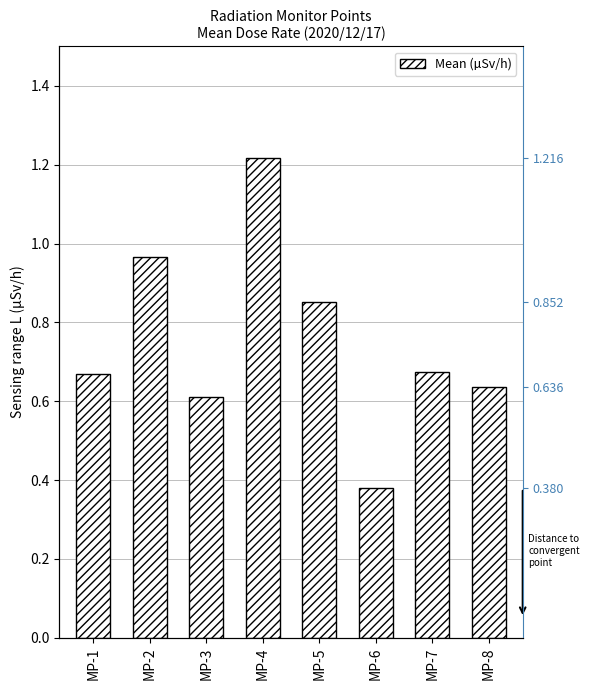

True or false: the data shows 0.9 at MP-3.

False